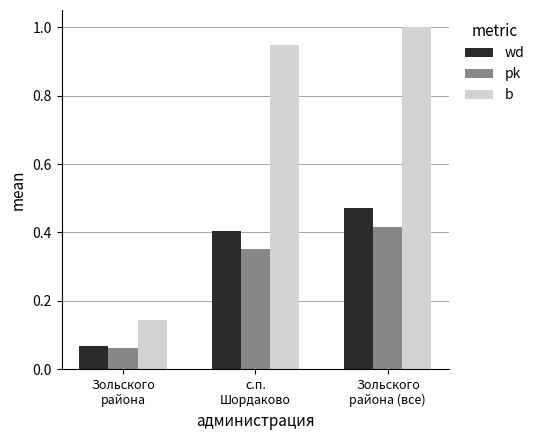

What are all the series names shown in the legend?

wd, pk, b